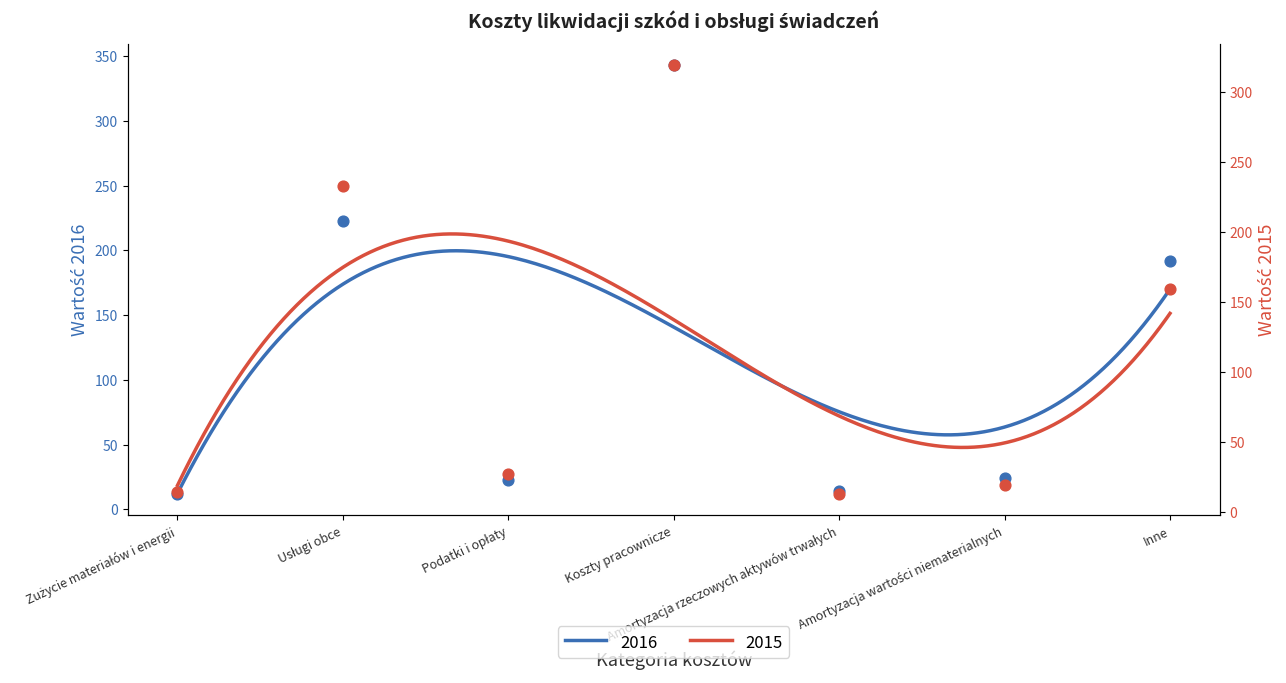

What are all the series names shown in the legend?

2016, 2015